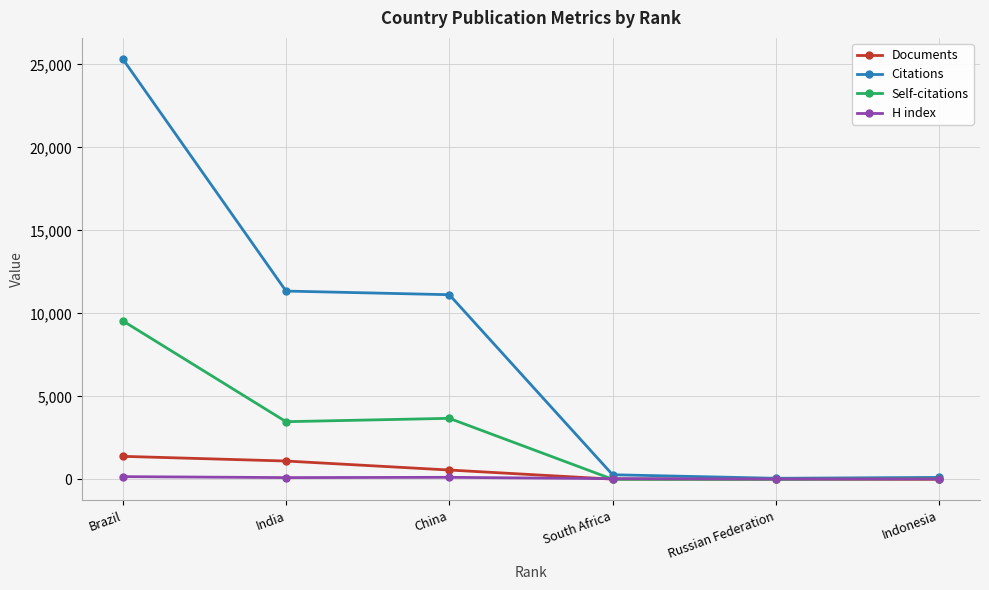

What is the difference between the maximum and minimum values in the Self-citations series?

9544